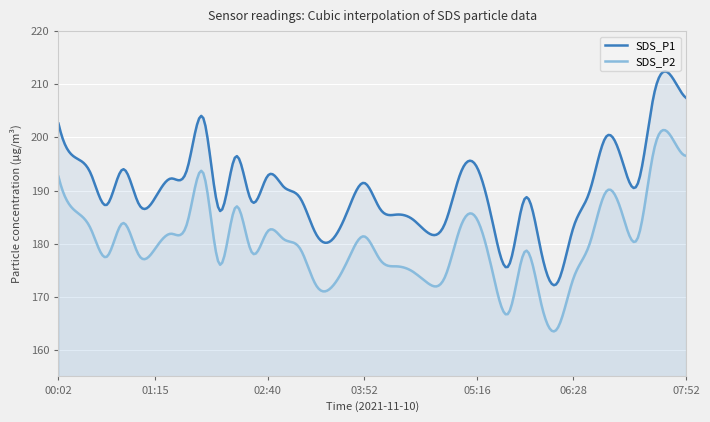

Does the chart display data point markers on the line(s)?

No